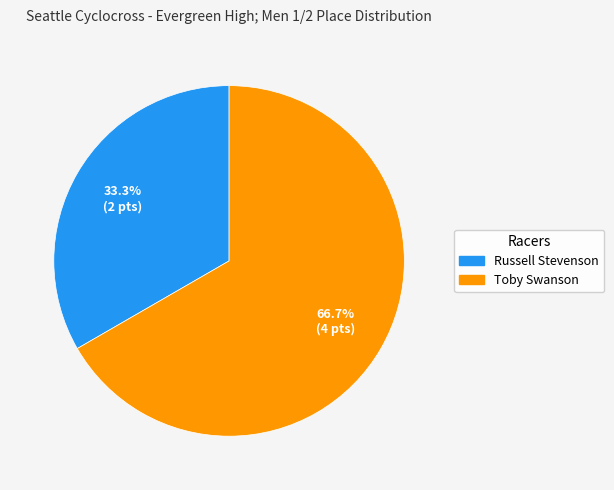

Which category has the biggest portion of the pie?

Toby Swanson